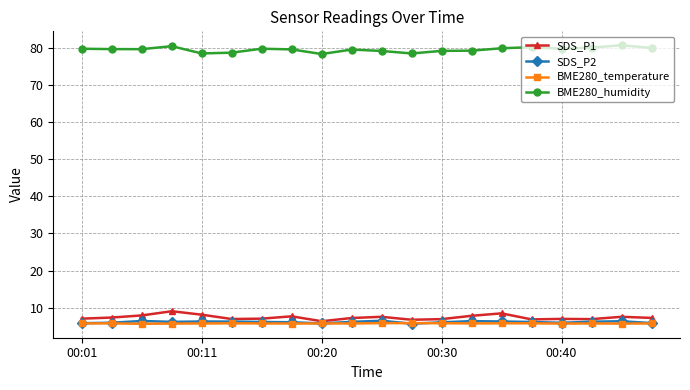

True or false: BME280_humidity has more than 0 interior local peaks.

True